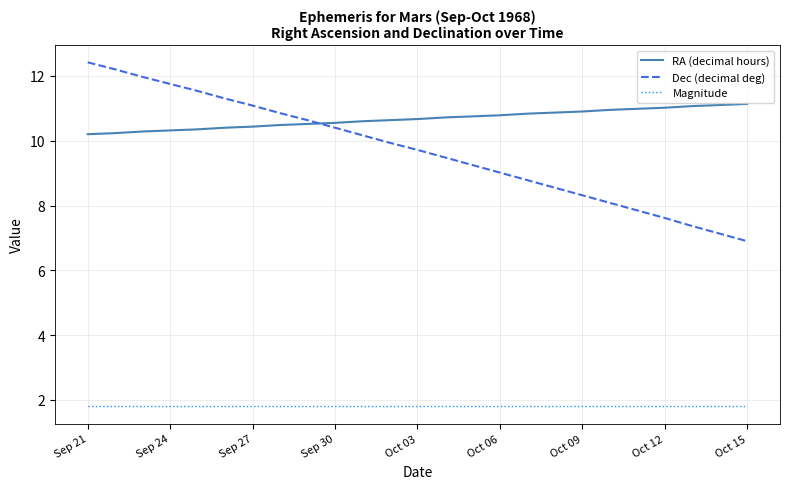

What is the average value of the RA (decimal hours) series?

10.7